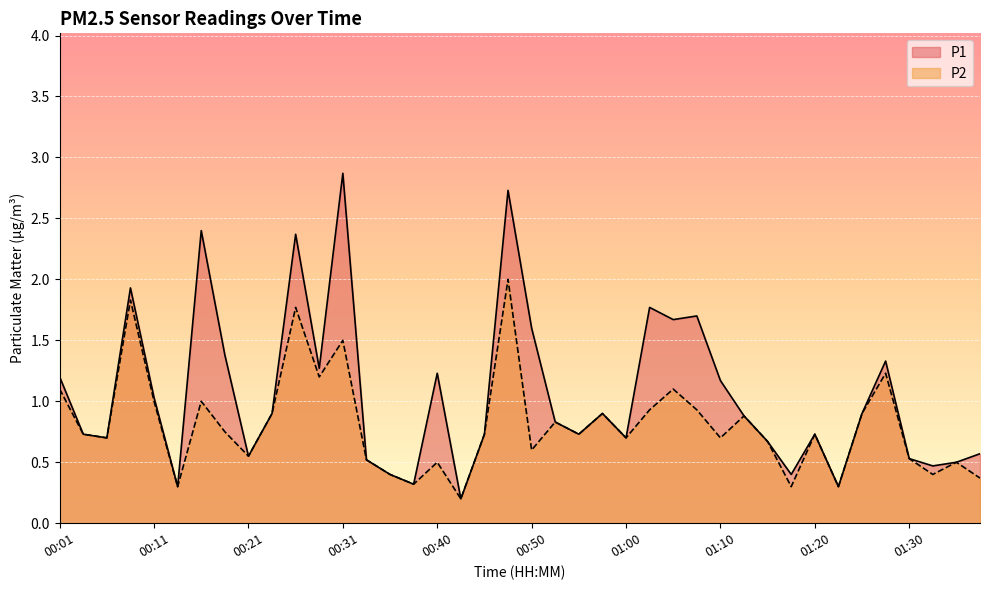

At which category does P1 reach its first local valley?

00:06